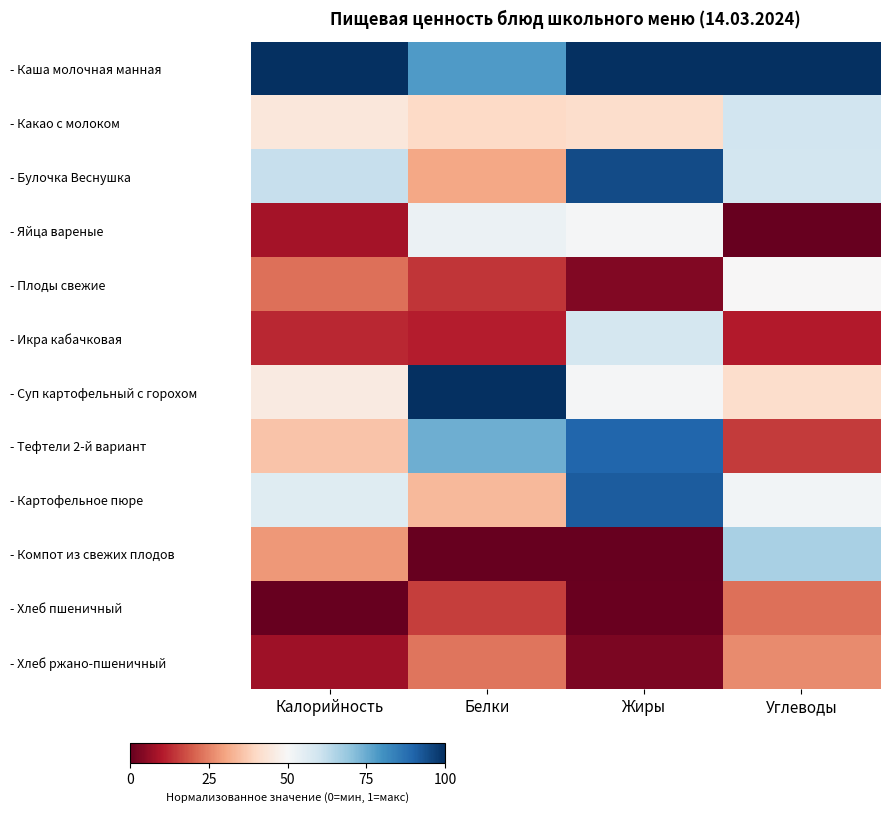

Reading left to right, list all the values displayed in this chart.

- Каша молочная манная: Калорийность=1.0	Белки=0.8	Жиры=1.0	Углеводы=1.0
- Какао с молоком: Калорийность=0.4	Белки=0.4	Жиры=0.4	Углеводы=0.6
- Булочка Веснушка: Калорийность=0.6	Белки=0.3	Жиры=0.9	Углеводы=0.6
- Яйца вареные: Калорийность=0.1	Белки=0.5	Жиры=0.5	Углеводы=0.0
- Плоды свежие: Калорийность=0.2	Белки=0.1	Жиры=0.0	Углеводы=0.5
- Икра кабачковая: Калорийность=0.1	Белки=0.1	Жиры=0.6	Углеводы=0.1
- Суп картофельный с горохом: Калорийность=0.5	Белки=1.0	Жиры=0.5	Углеводы=0.4
- Тефтели 2-й вариант: Калорийность=0.4	Белки=0.7	Жиры=0.9	Углеводы=0.1
- Картофельное пюре: Калорийность=0.6	Белки=0.3	Жиры=0.9	Углеводы=0.5
- Компот из свежих плодов: Калорийность=0.3	Белки=0.0	Жиры=0.0	Углеводы=0.7
- Хлеб пшеничный: Калорийность=0.0	Белки=0.2	Жиры=0.0	Углеводы=0.2
- Хлеб ржано-пшеничный: Калорийность=0.1	Белки=0.2	Жиры=0.0	Углеводы=0.3